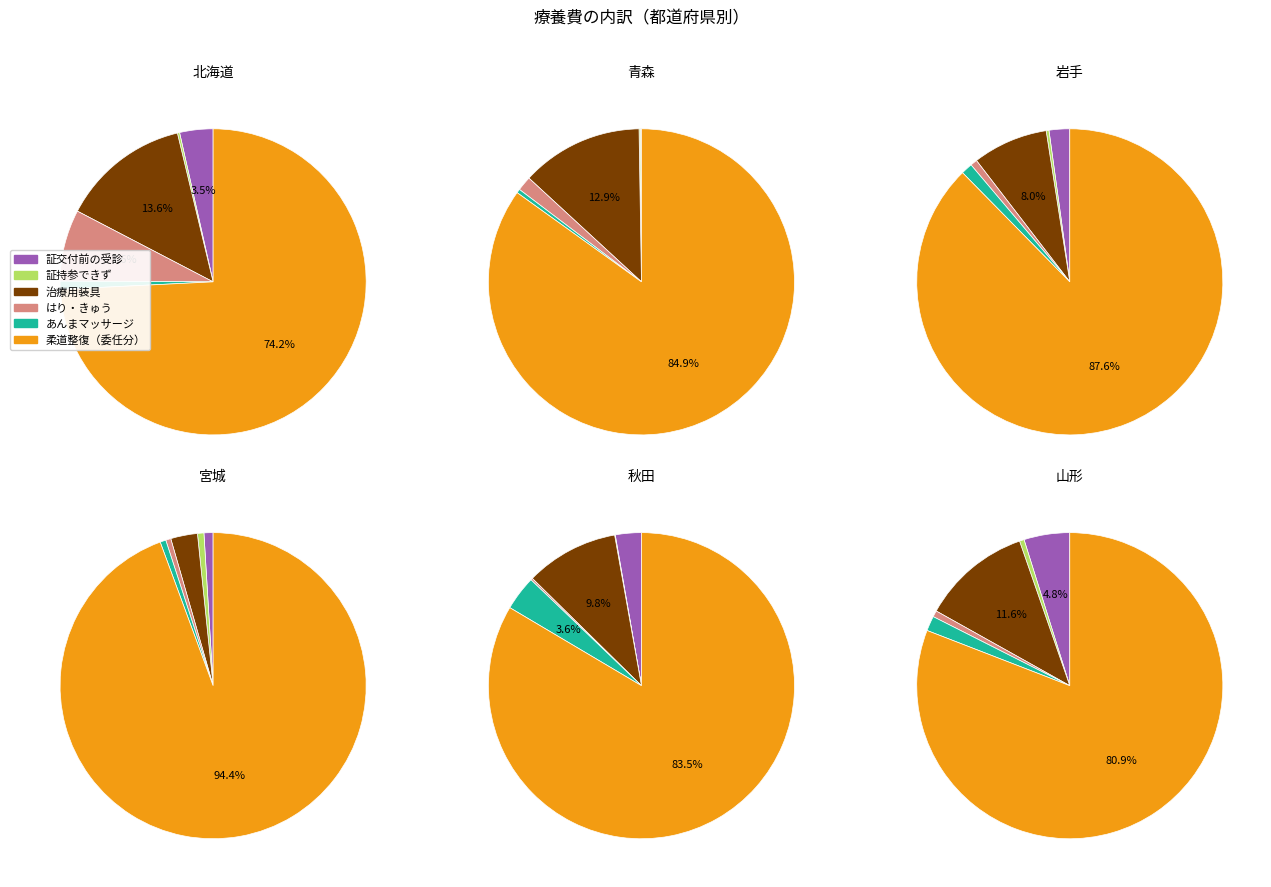

Rank the series by their maximum value, from lowest to highest.

証持参できず, あんまマッサージ, 証交付前の受診, はり・きゅう, 治療用装具, 柔道整復（委任分）